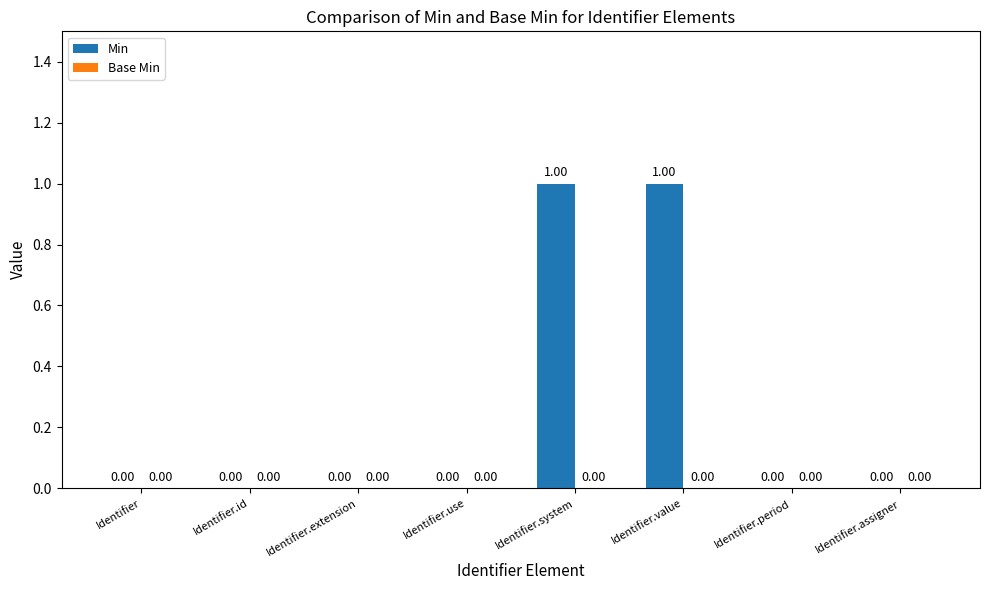

Approximately how many times larger is the value at Identifier.value compared to Identifier.system?

1.0